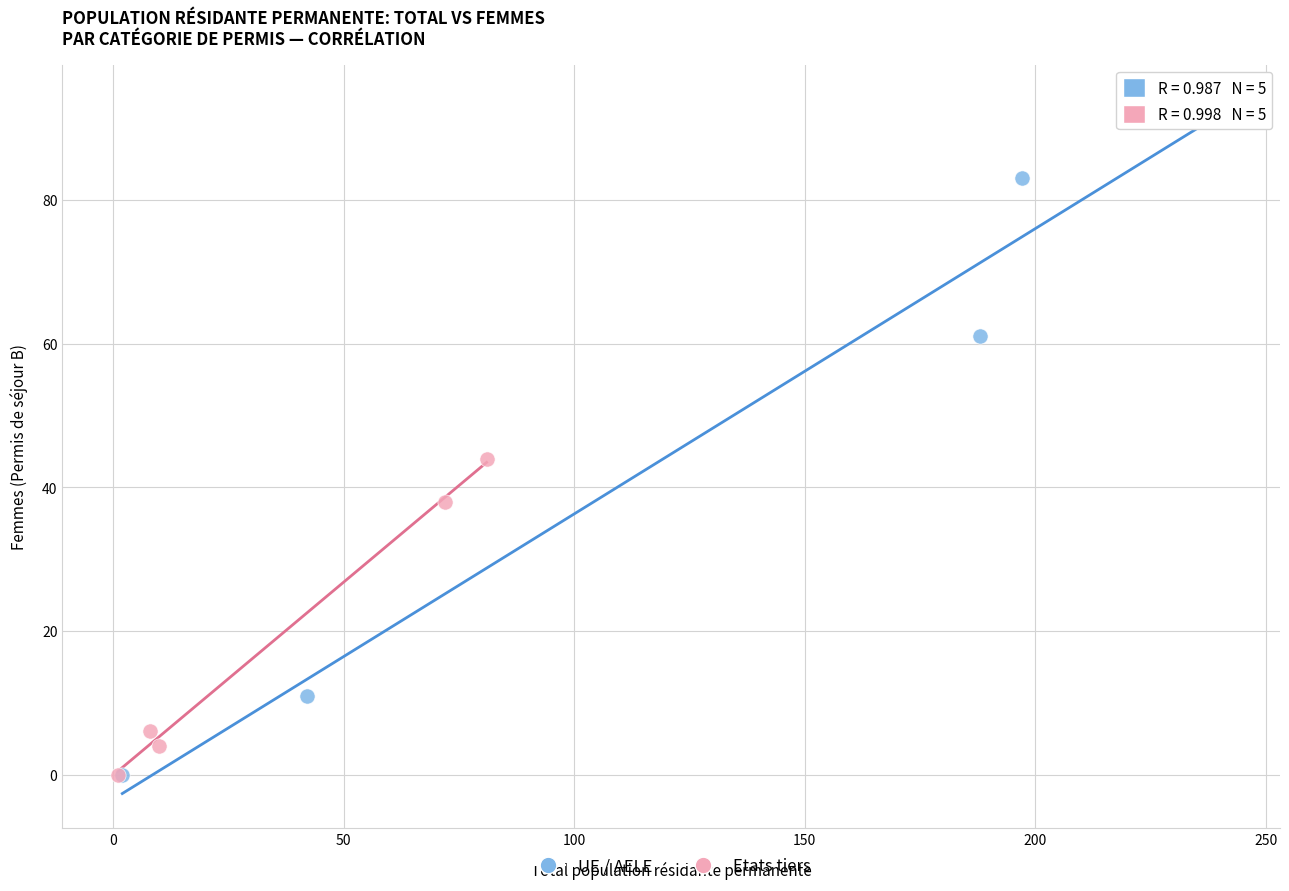

Which series has the largest Y range (max minus min)?

UE / AELE